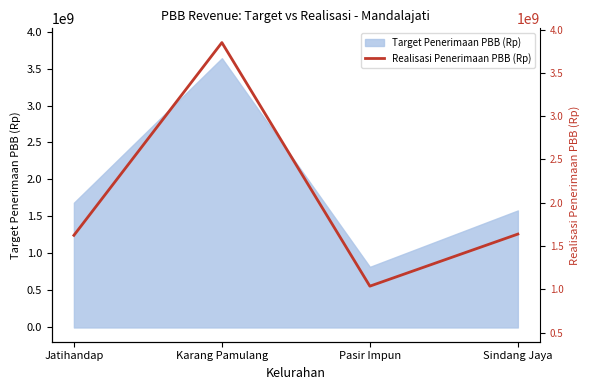

Does the chart display data point markers on the line(s)?

No